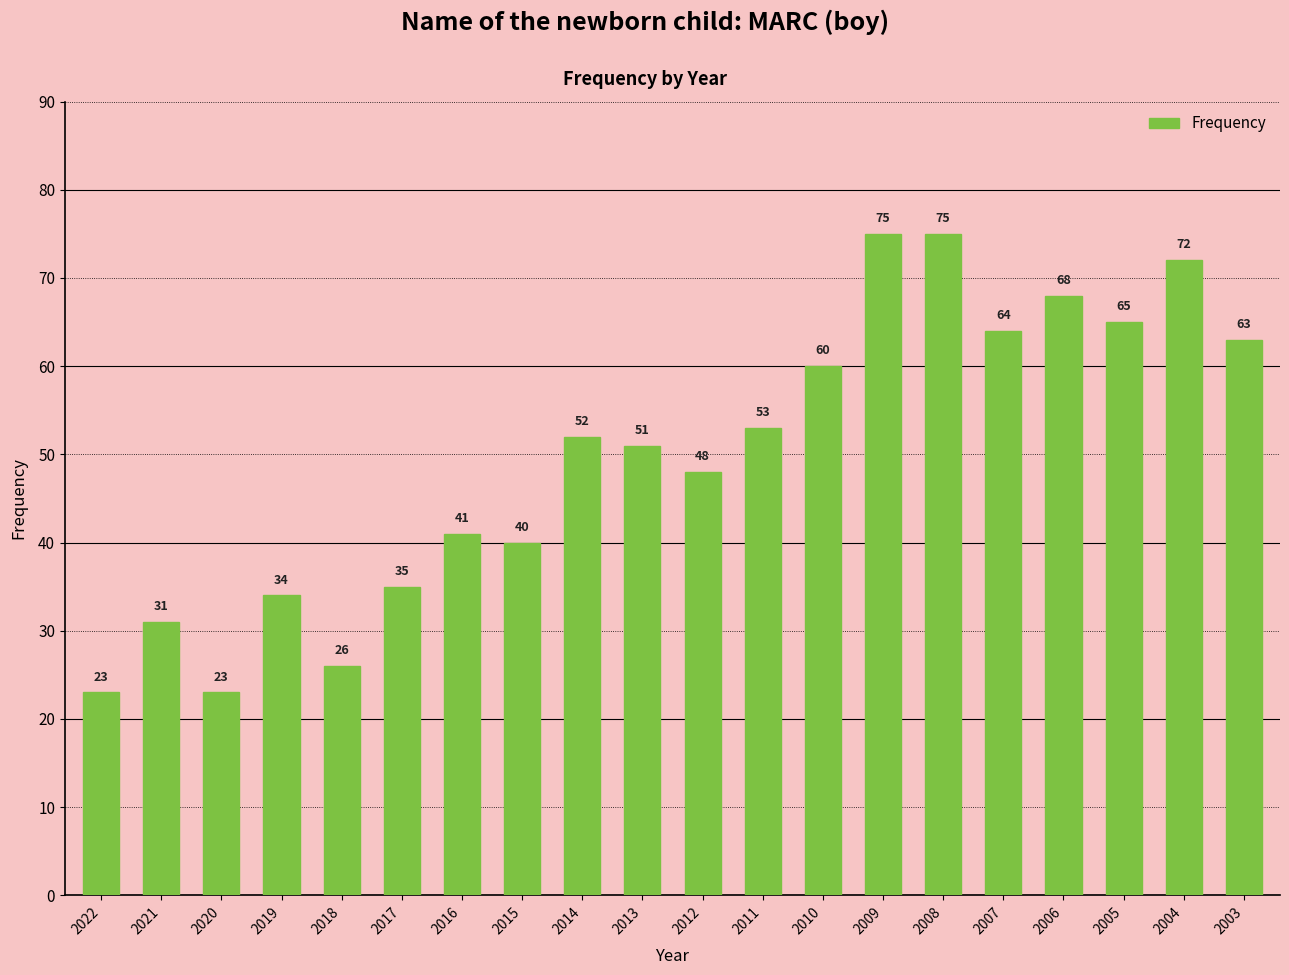

True or false: the data shows 52 at 2014.

True